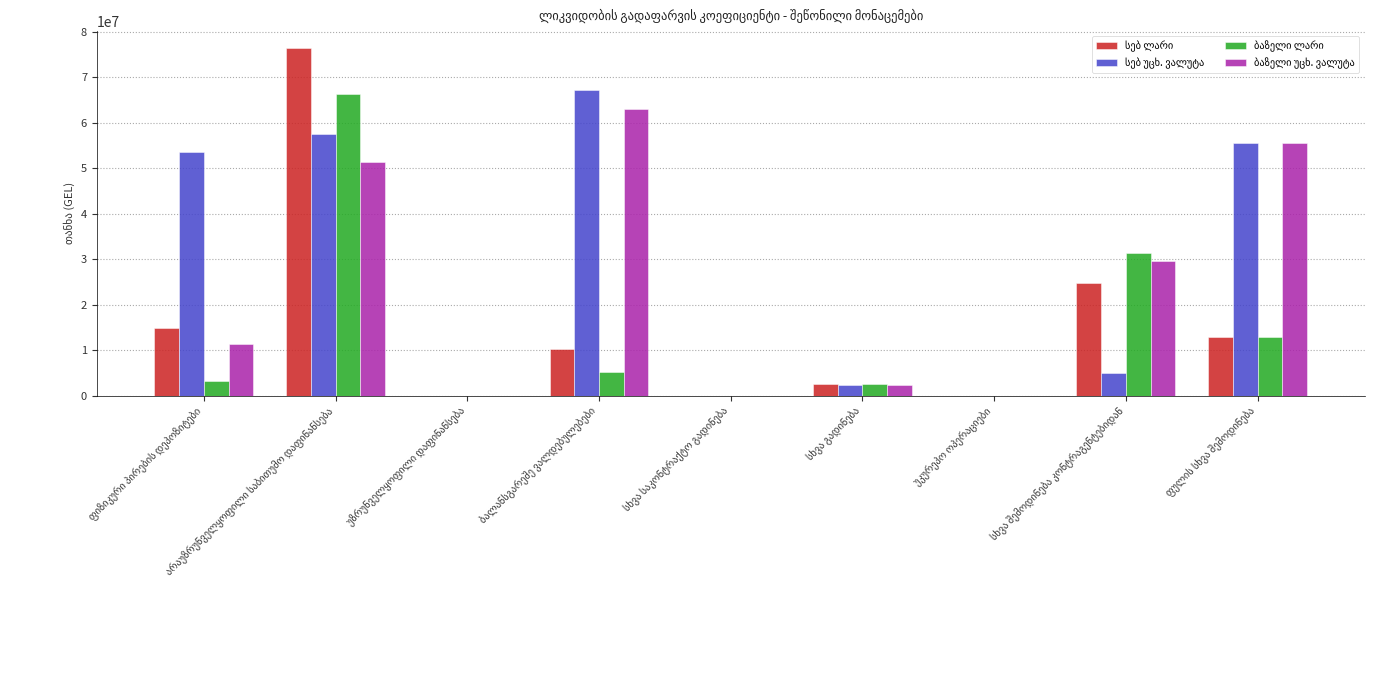

What is the maximum value shown in the chart?

76353296.6